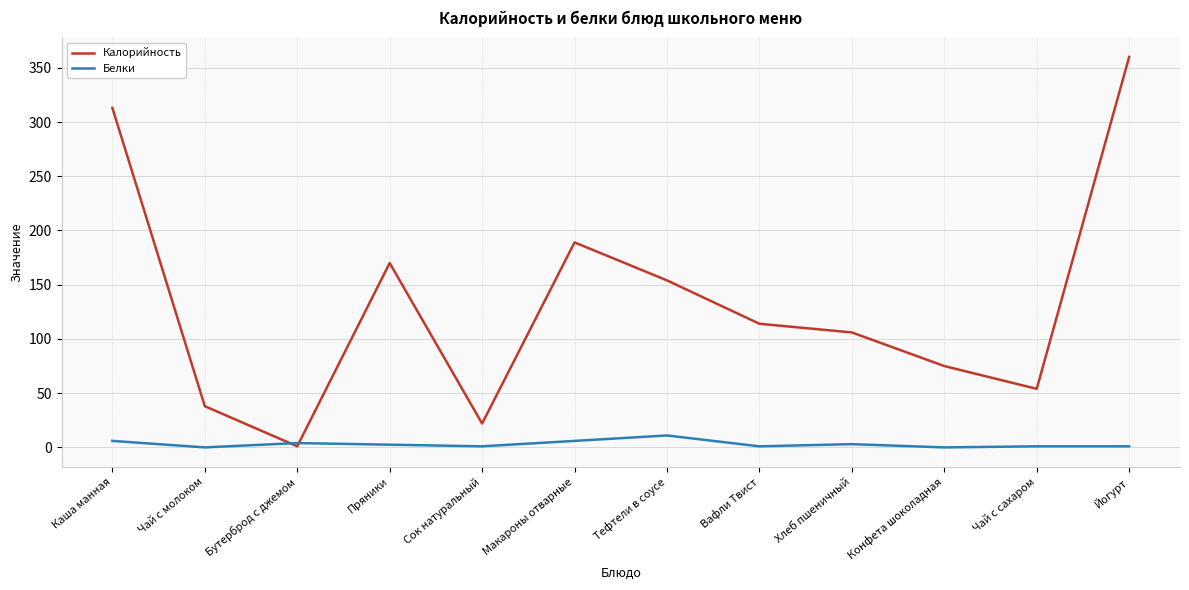

At which label does Калорийность reach its minimum?

Бутерброд с джемом